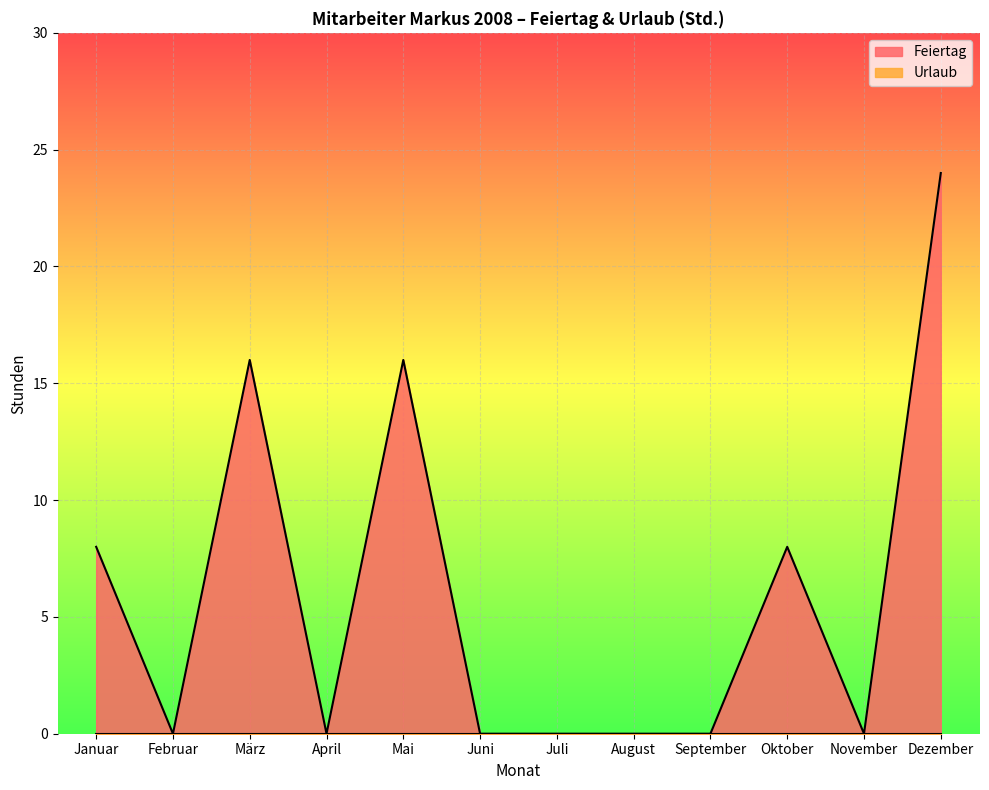

The value at Dezember is 32. True or false?

False